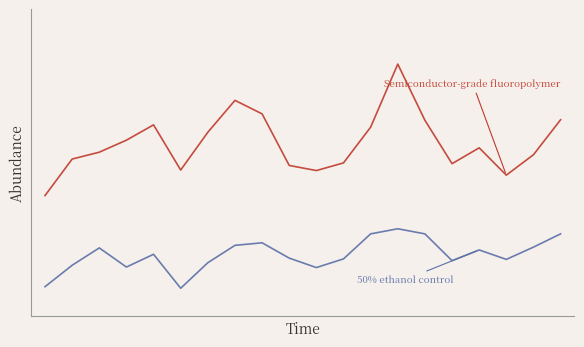

Does the chart have visible grid lines?

No